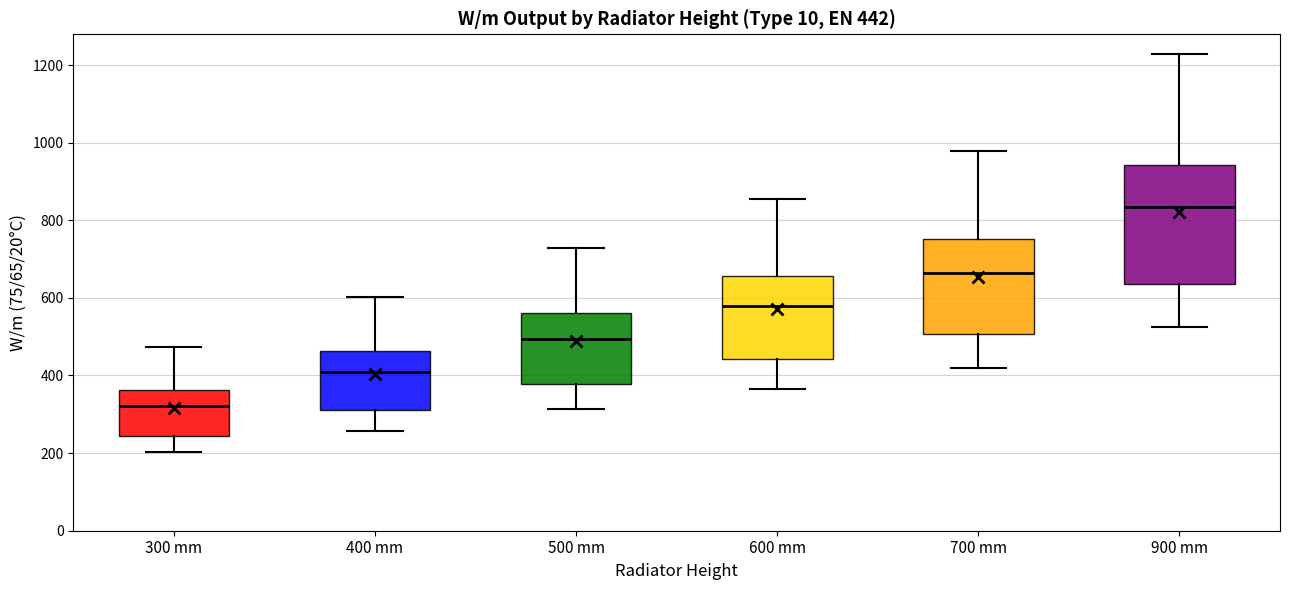

Which box has the highest median line?

900 mm